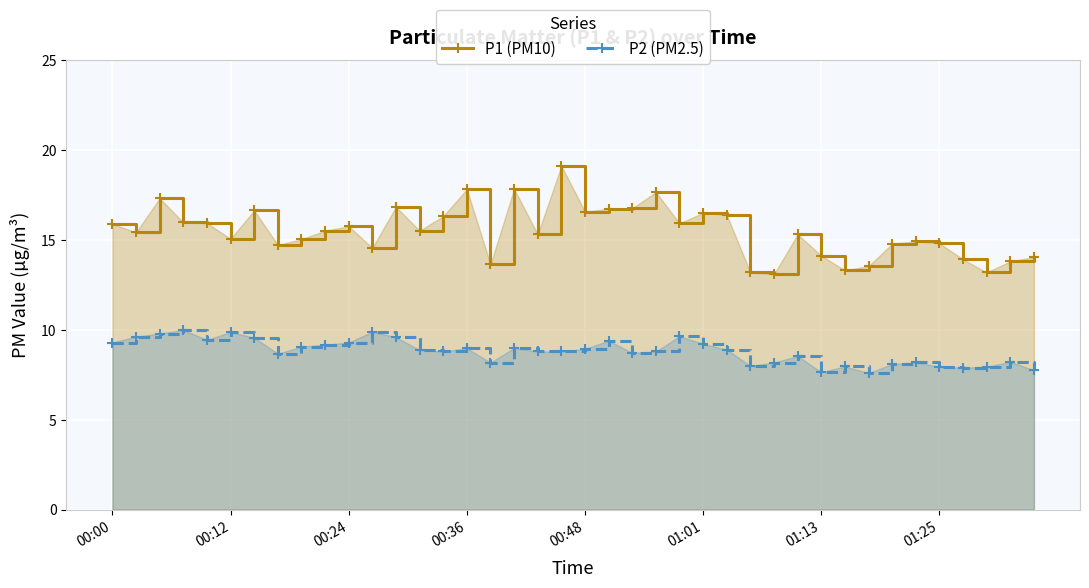

What position from the right is 16?

24